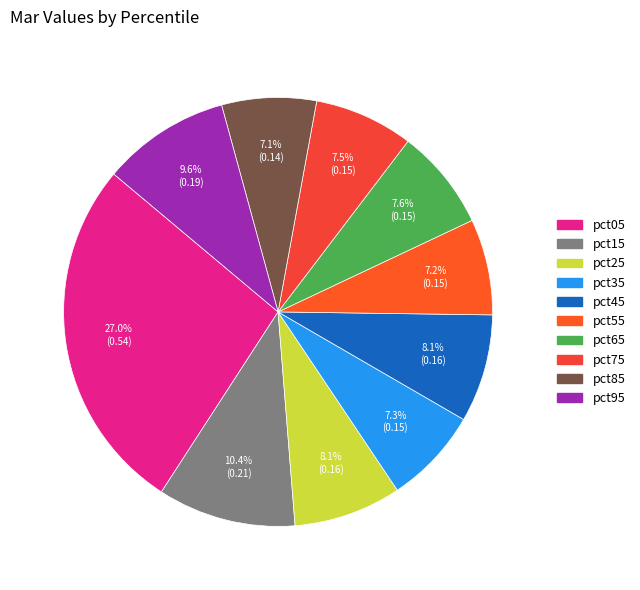

How much of the chart is everything except pct15?

89.6%